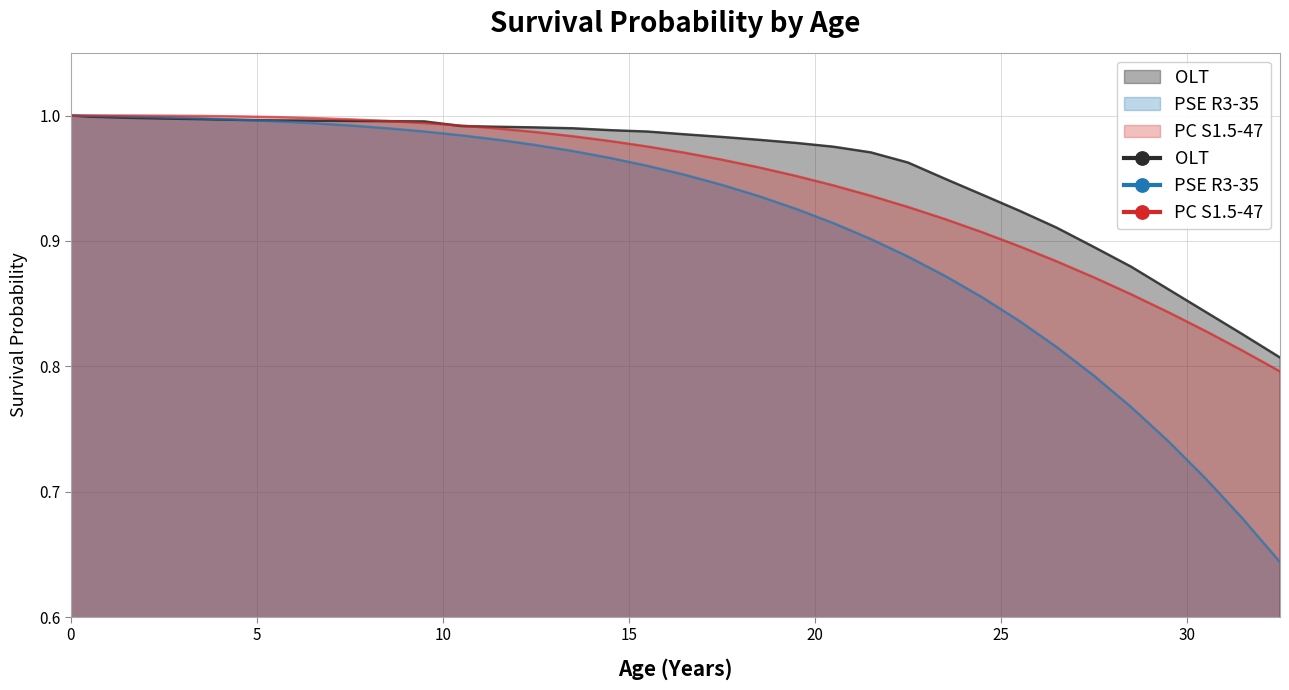

Between 7.5 and 15.5, which is larger?

7.5